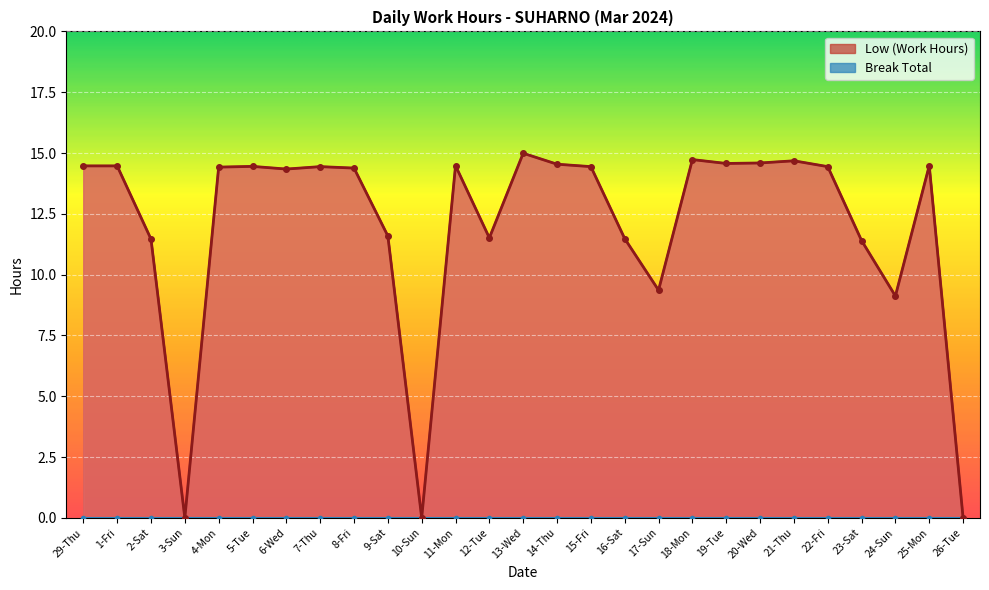

What is the ratio of the value at 20-Wed to the value at 6-Wed?

1.0